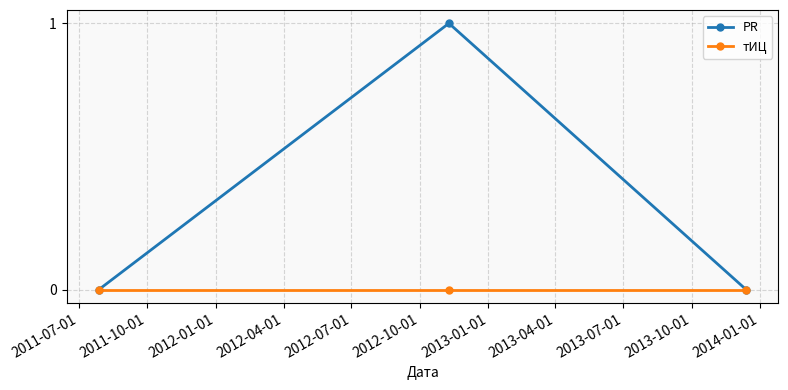

List the series in order of their overall mean, highest first.

PR, тИЦ